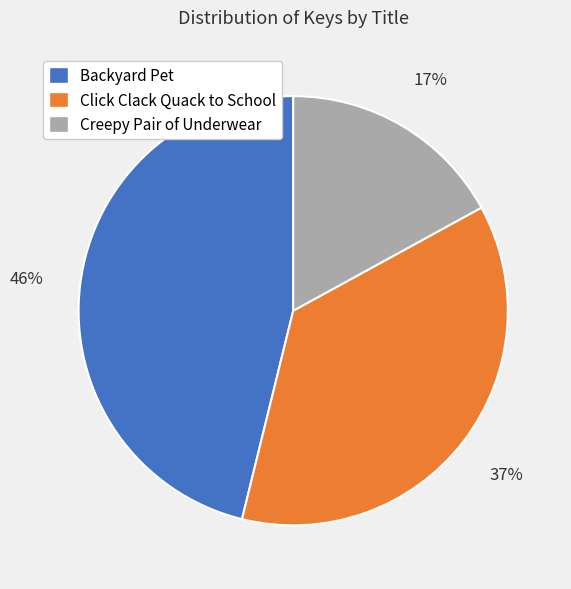

To the nearest percent, what is the average slice percentage?

33%